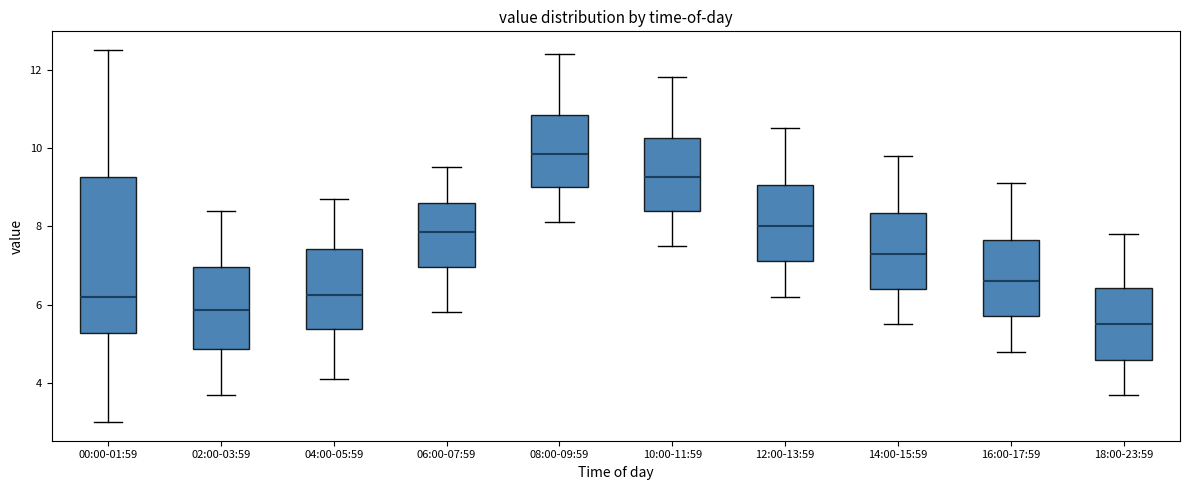

Comparing the boxes themselves (not the whiskers), which one is the tallest?

00:00-01:59